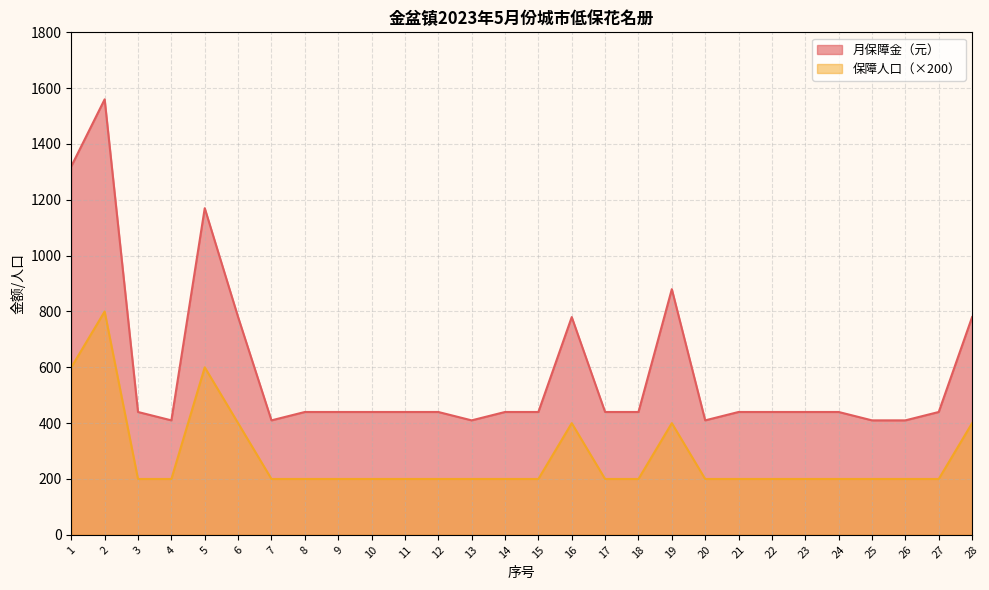

At which label does 月保障金（元） first exceed 440?

1